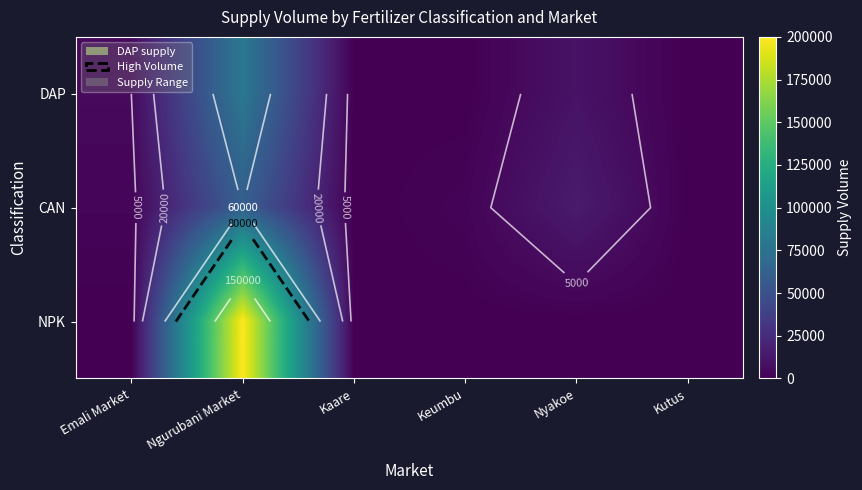

Is the value of NPK at Keumbu greater than the value of DAP at Nyakoe?

No